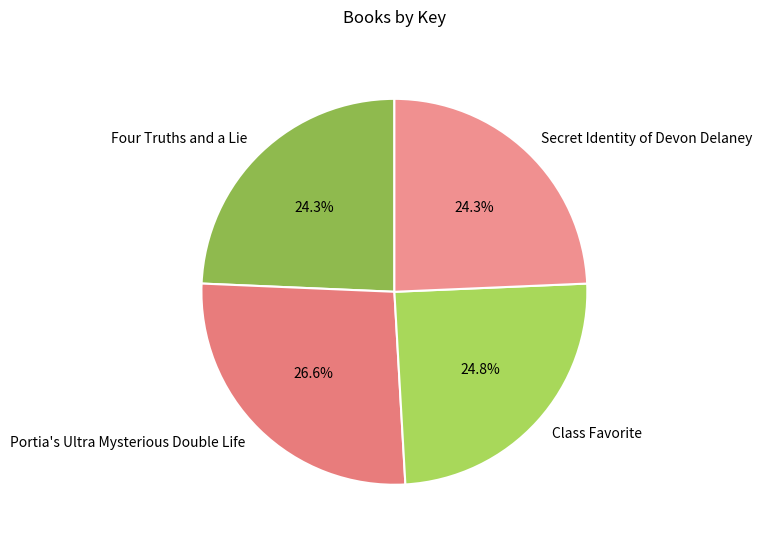

To the nearest percent, what portion does Four Truths and a Lie represent?

24%